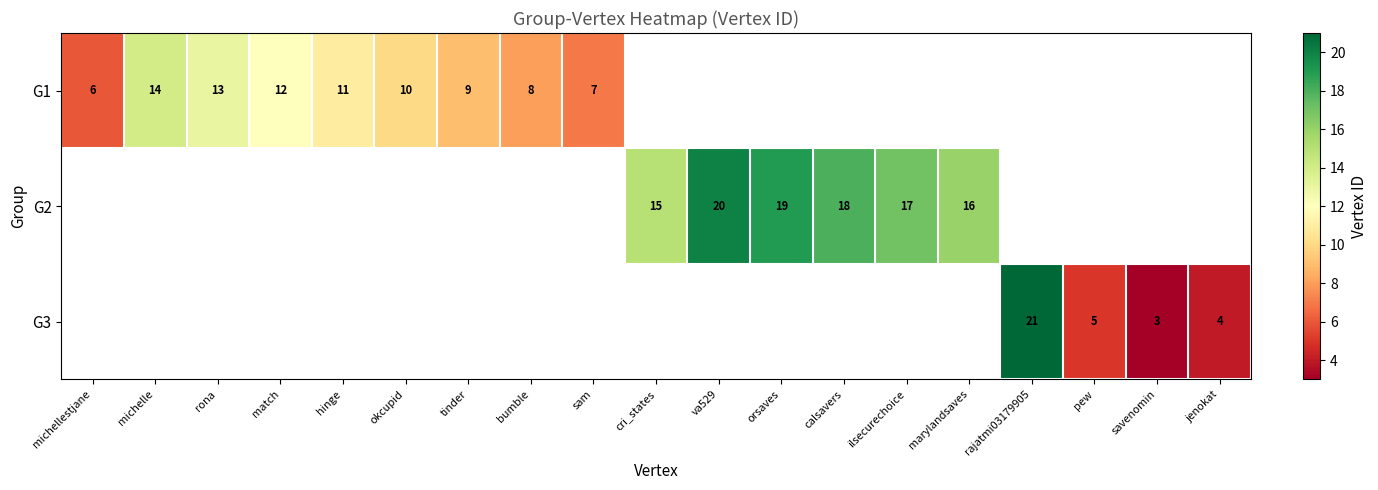

True or false: G1 has a value of 14 at michelle.

True